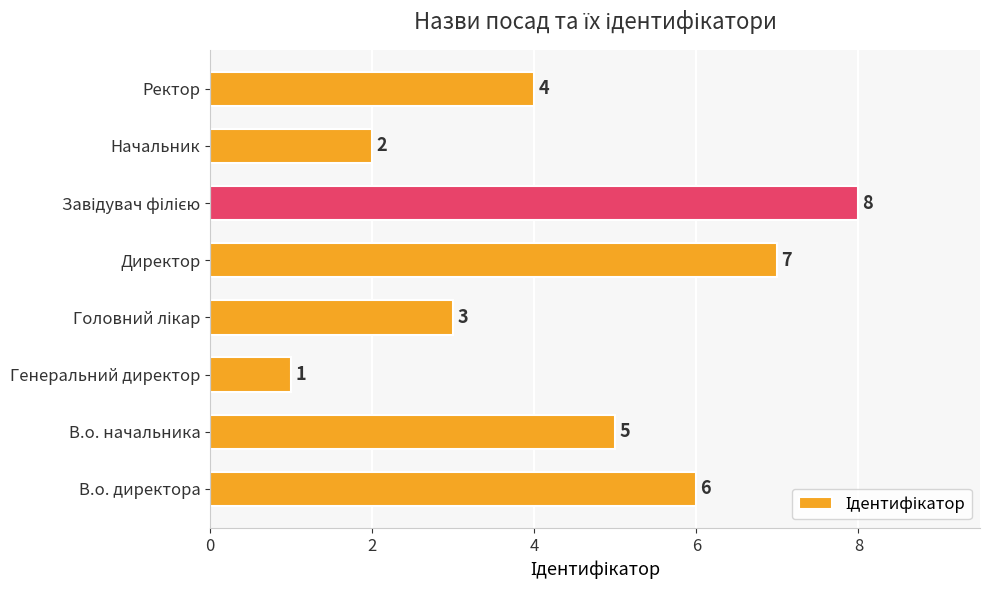

Reading bottom to top, extract all data points from this chart.

6	5	1	3	7	8	2	4